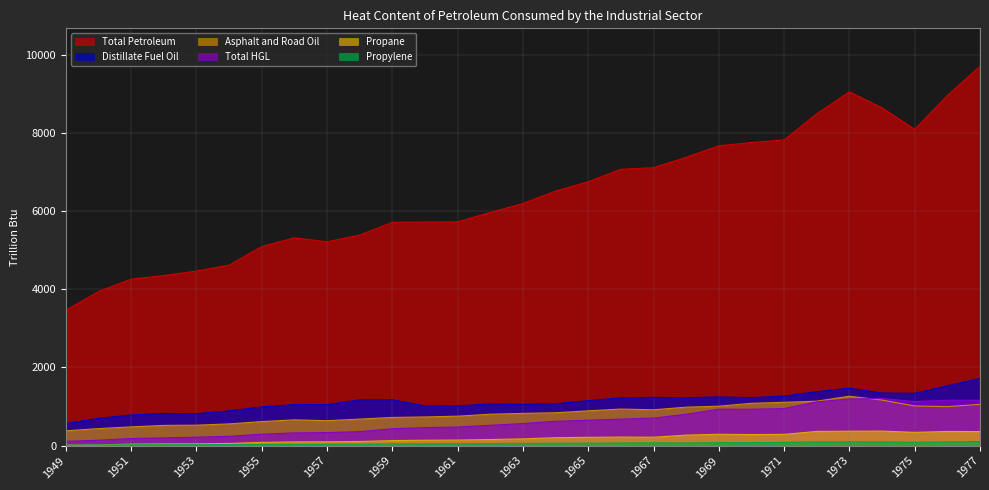

What is the difference between the Asphalt and Road Oil values at 1976 and 1952?

480.8